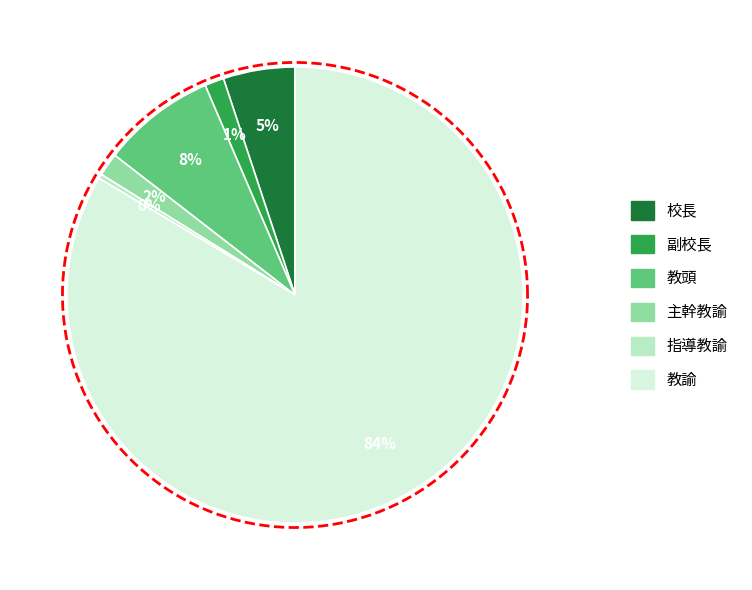

How many slices are in this pie chart?

6